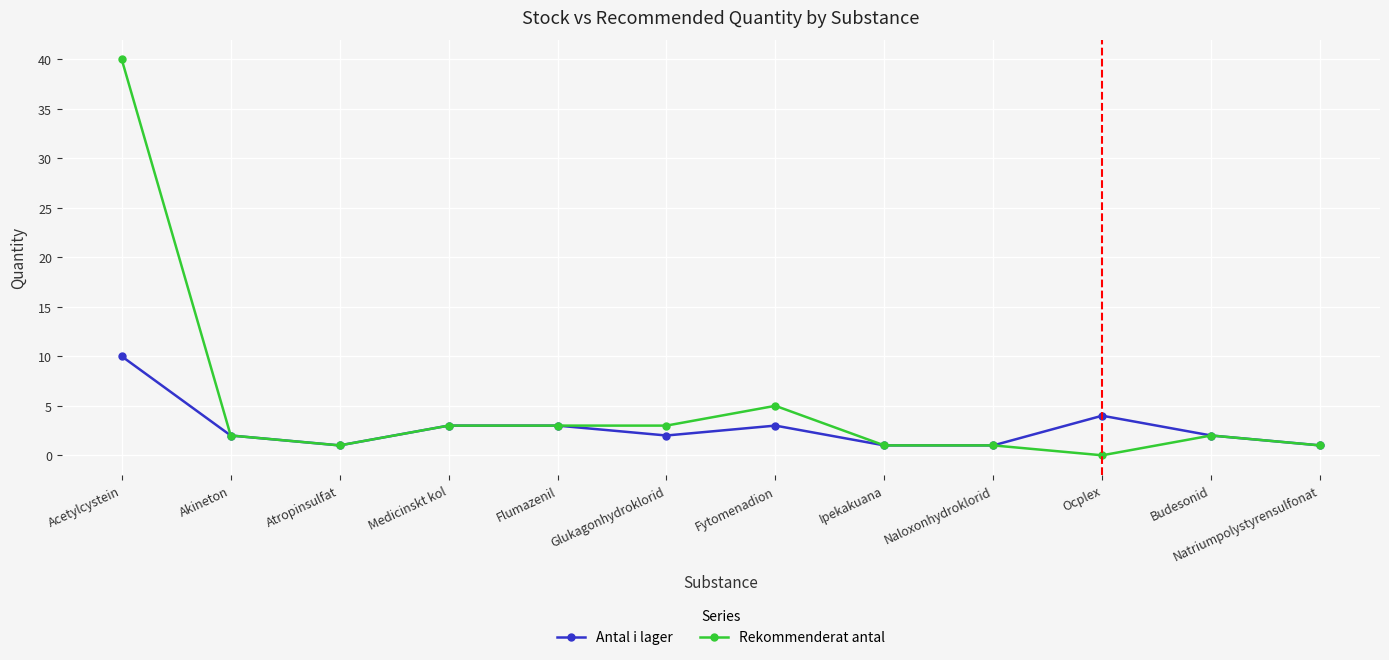

The value of Antal i lager at Ocplex is 4. True or false?

True